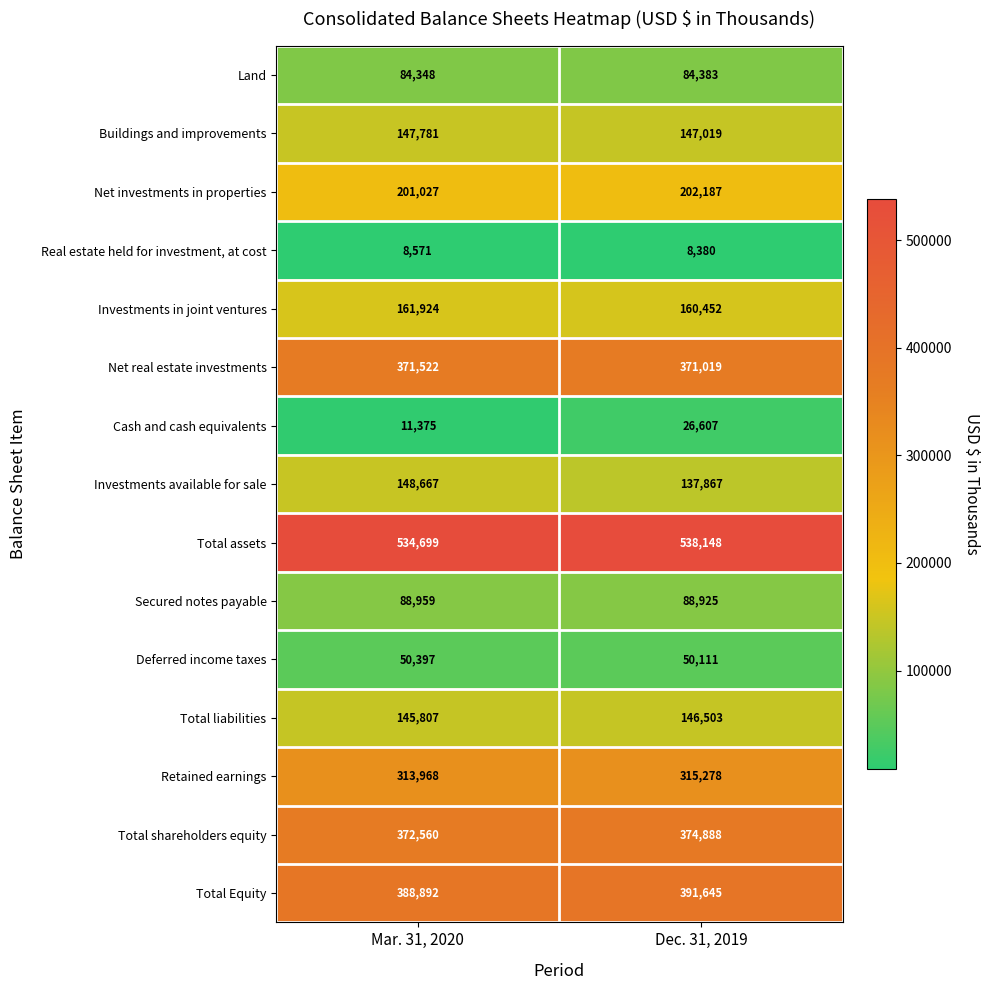

Rank the series at Mar. 31, 2020 from lowest to highest value.

Real estate held for investment, at cost, Cash and cash equivalents, Deferred income taxes, Land, Secured notes payable, Total liabilities, Buildings and improvements, Investments available for sale, Investments in joint ventures, Net investments in properties, Retained earnings, Net real estate investments, Total shareholders equity, Total Equity, Total assets